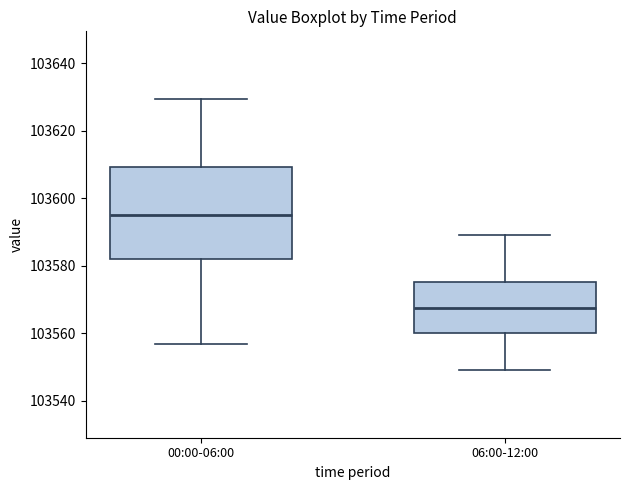

Which box is the tallest, from its lower edge to its upper edge?

00:00-06:00